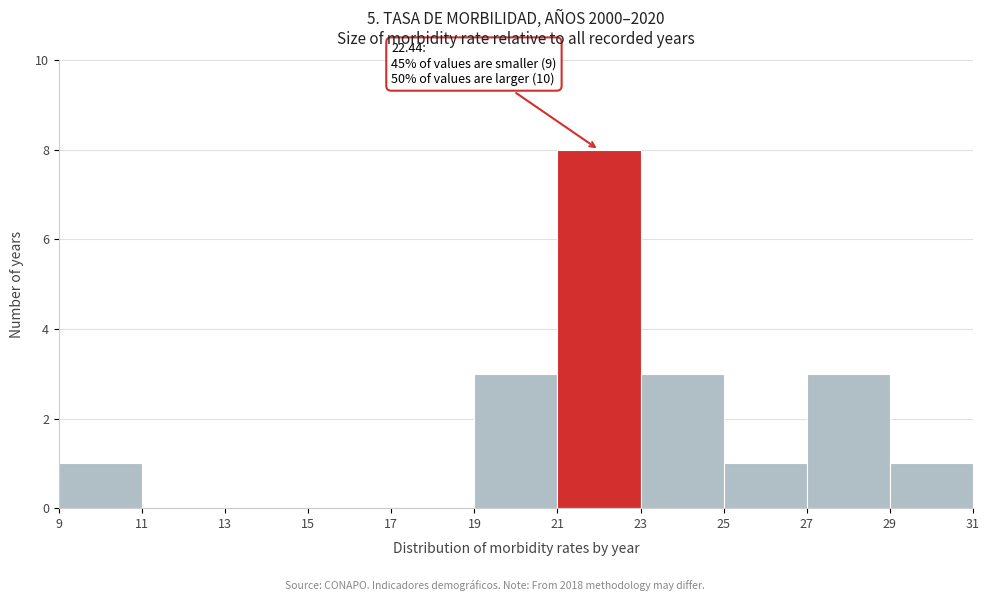

Which range on the x-axis has the tallest bar?

21 to 23